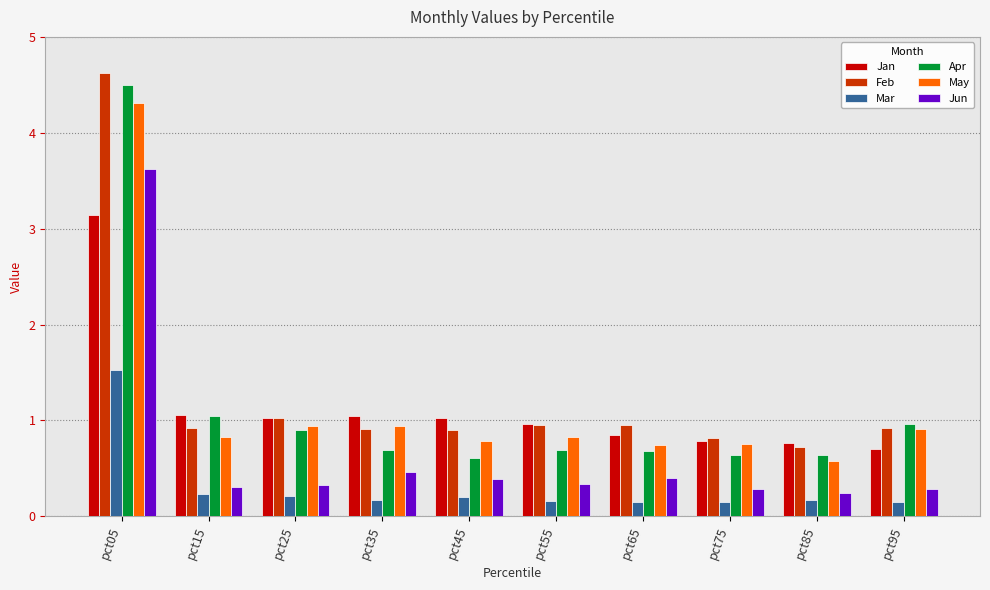

What is the difference between the highest and lowest values at pct05?

3.1